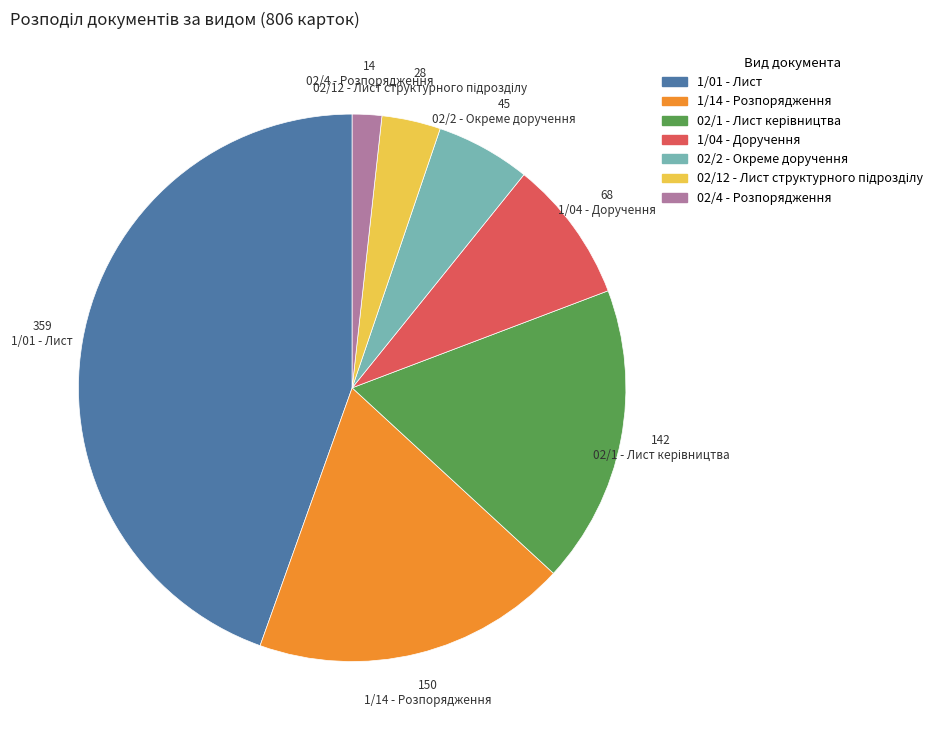

Is there any slice that represents more than half of the pie?

No